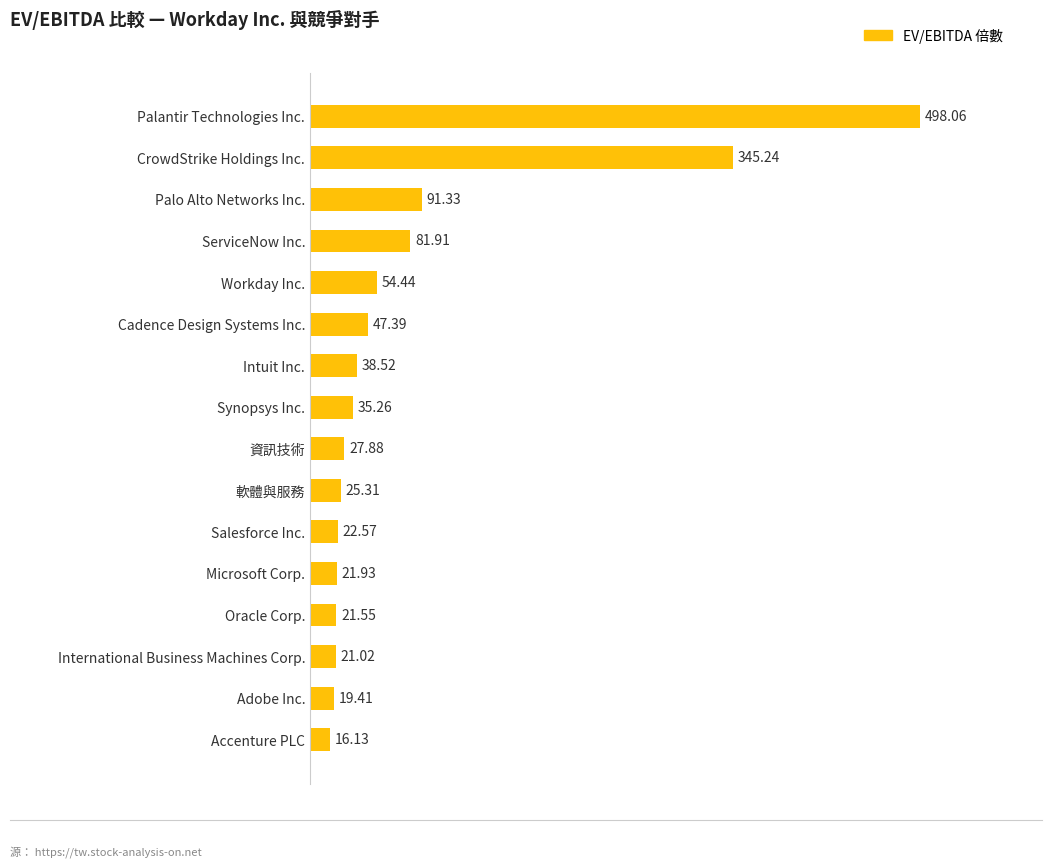

Which label corresponds to the smallest value in the chart?

Accenture PLC